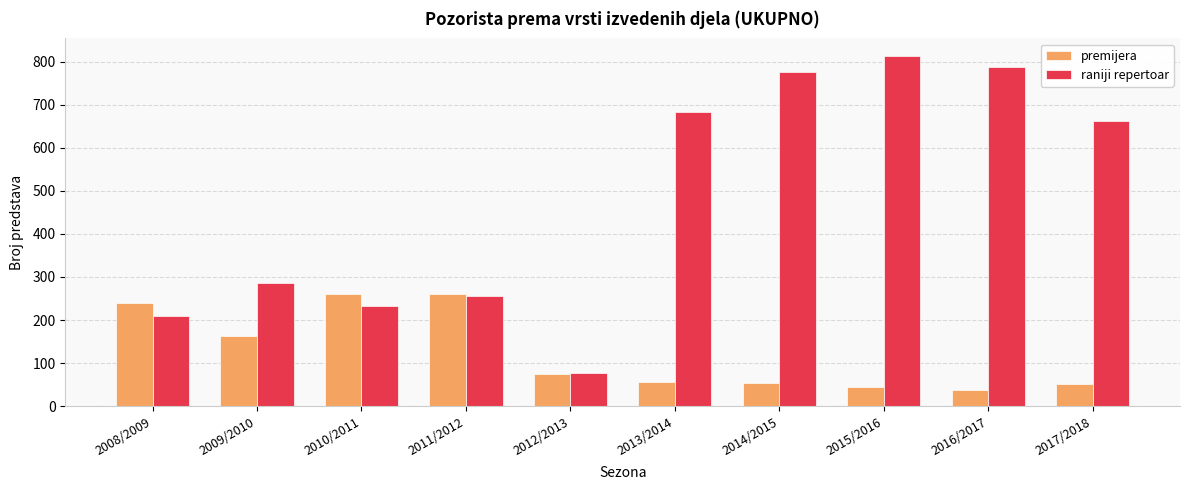

The value of raniji repertoar at 2008/2009 is 209. True or false?

True